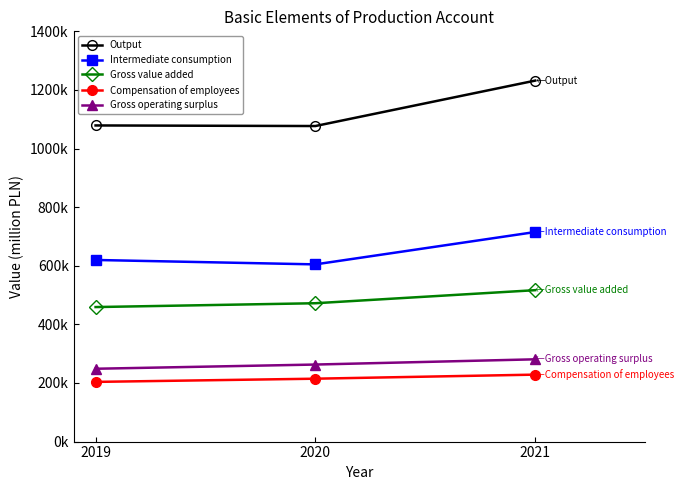

At which label does Intermediate consumption first exceed 619765?

2021